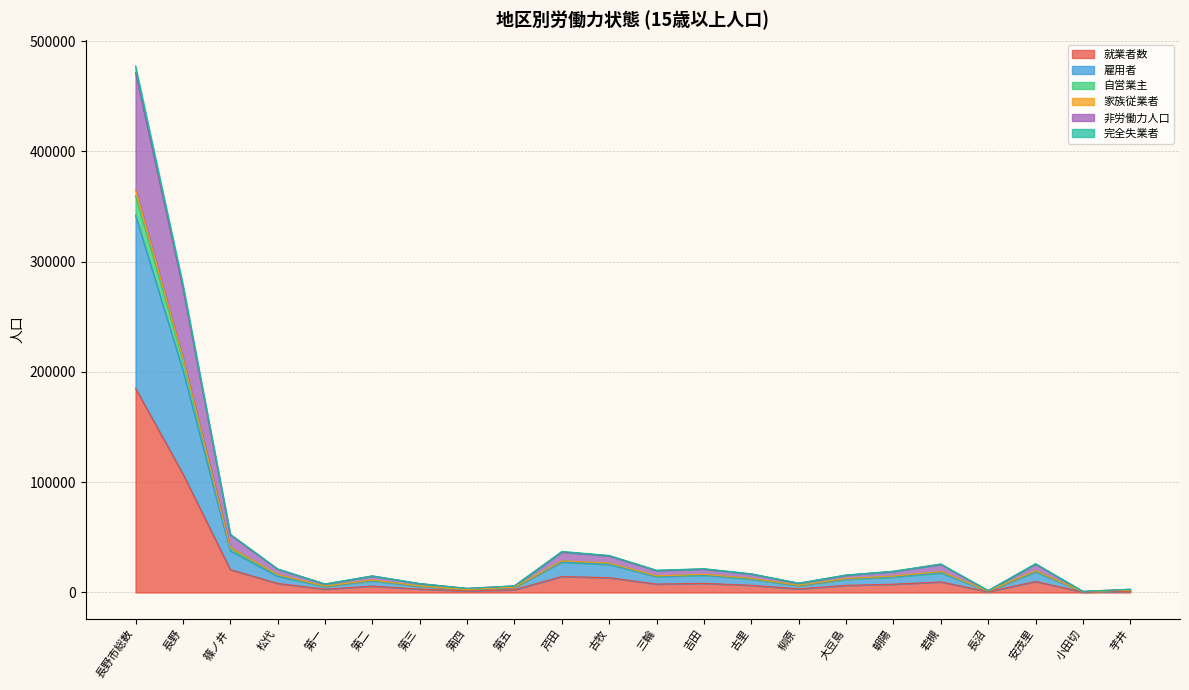

At which category is the sum across all series the highest?

長野市総数